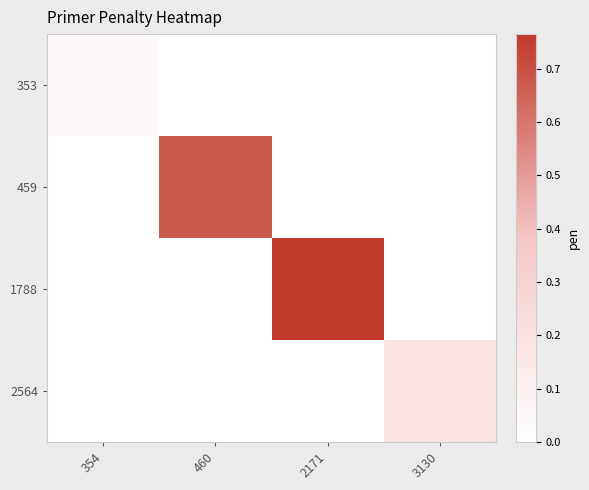

What is the total value across all series at 2171?

0.8